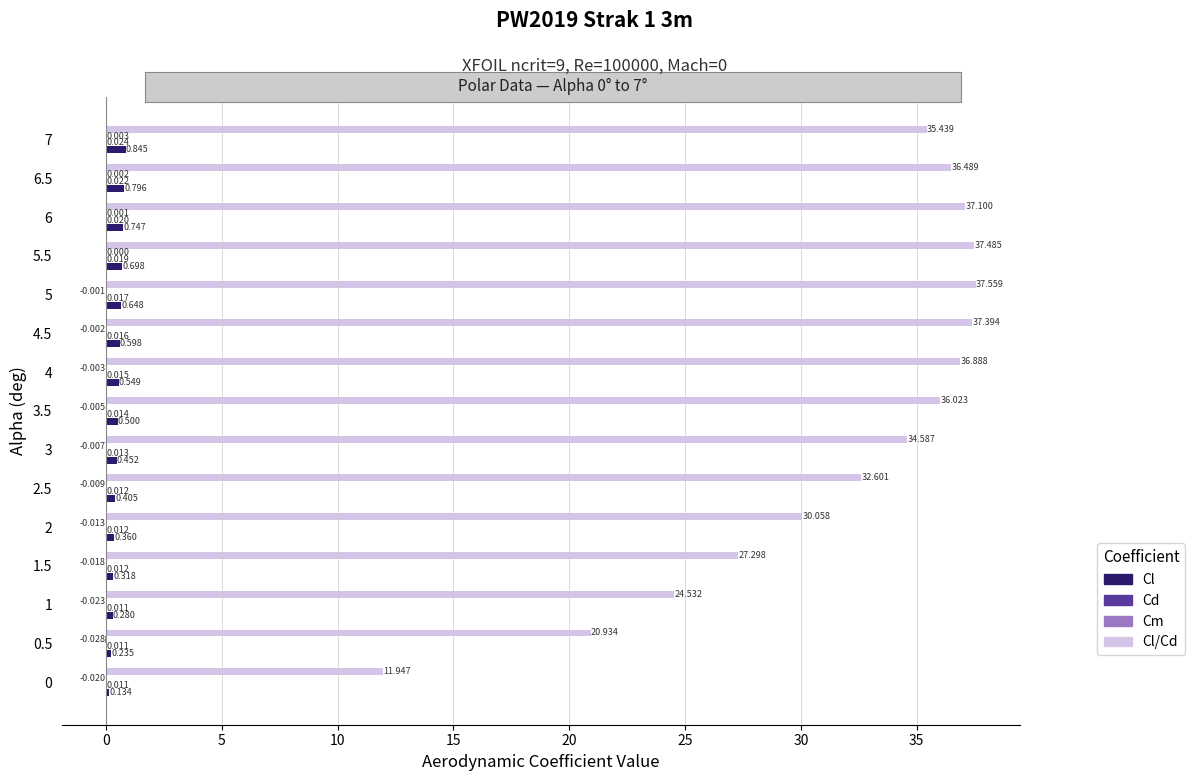

How many distinct data groups are displayed?

4